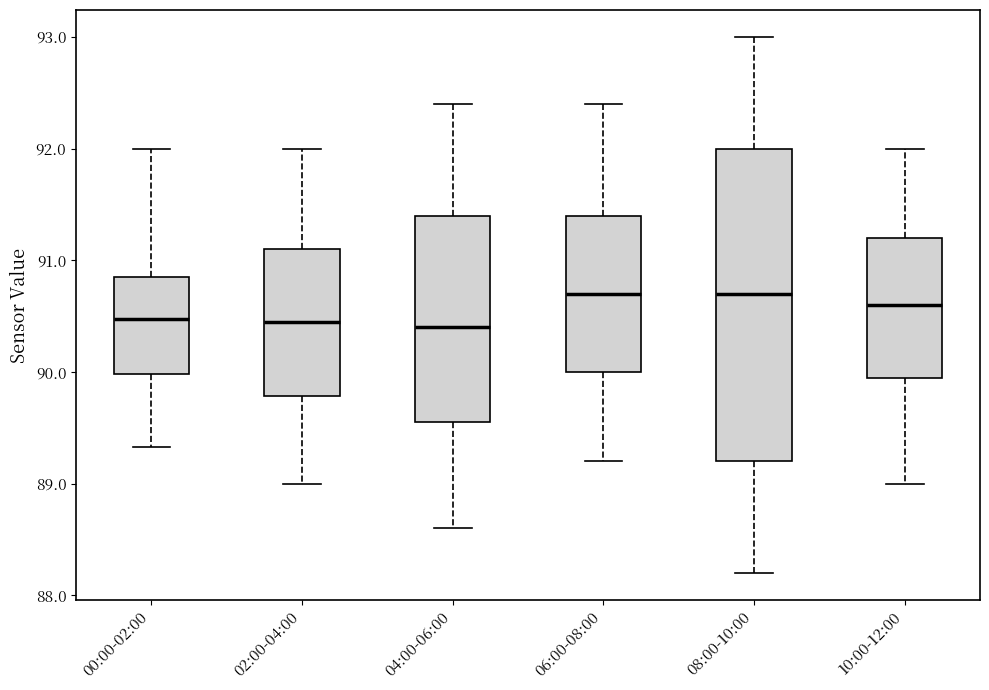

Where does the lower whisker of the box for 10:00-12:00 end on the y-axis? The values are not printed on the chart, so give them approximately, as read against the axis.

89.0